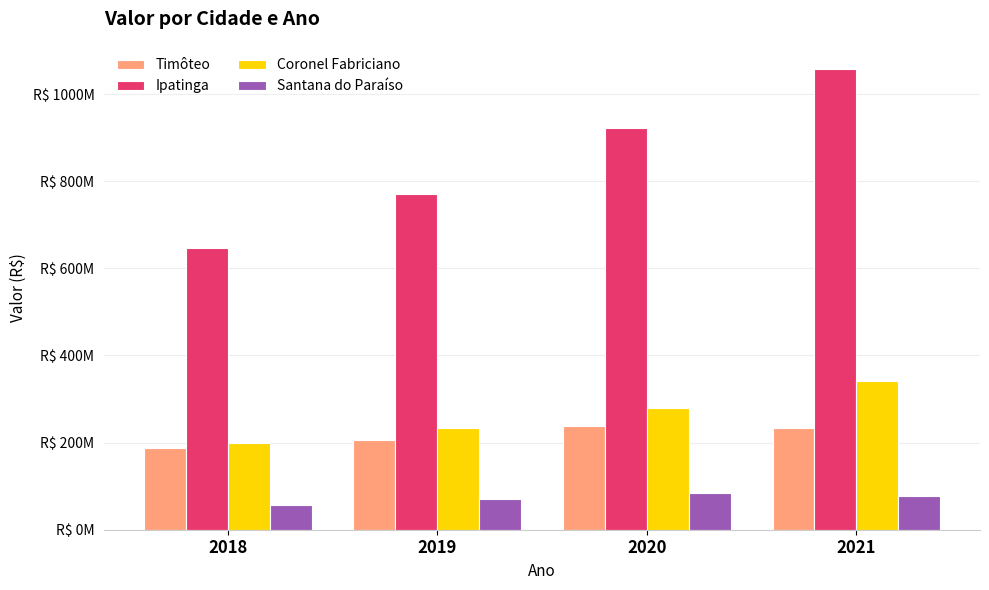

Are the bars horizontal?

No